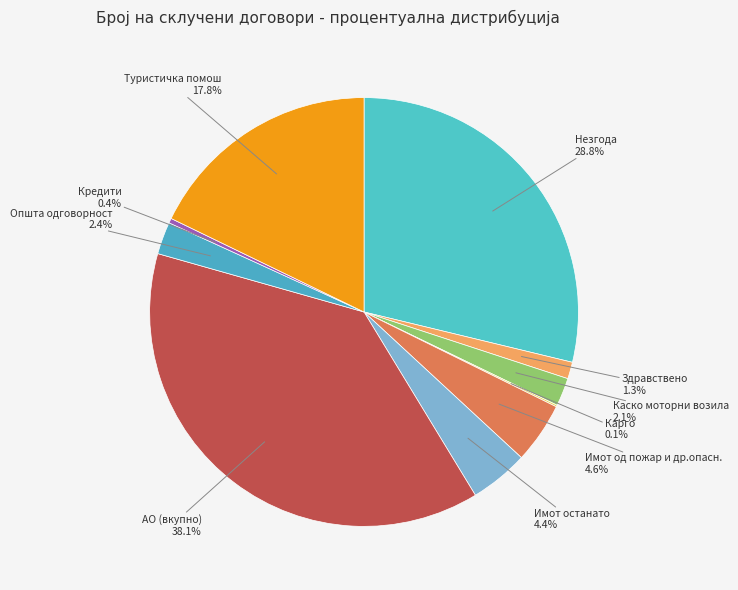

What is the largest slice in the pie chart?

АО (вкупно)